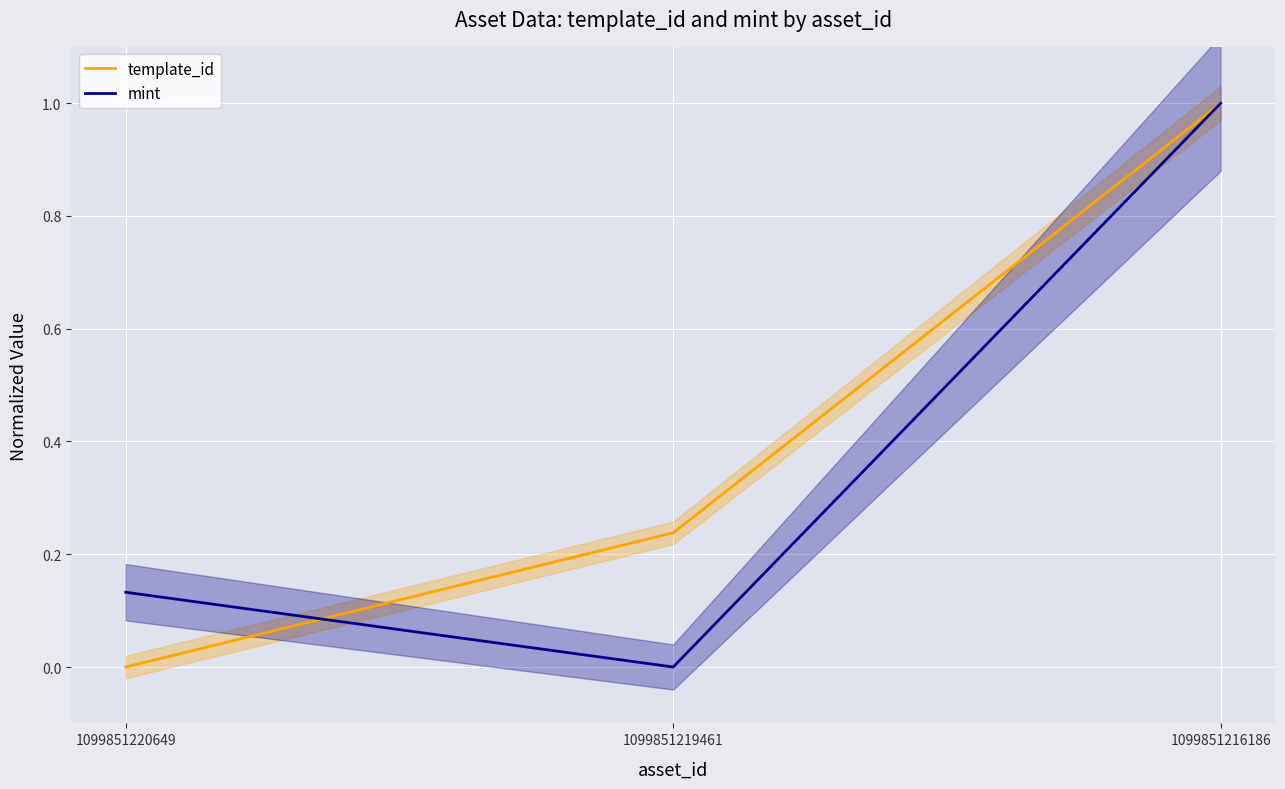

How many values in mint are above zero?

2